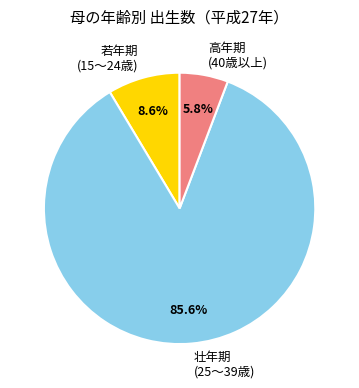

Is there any slice that represents more than half of the pie?

Yes